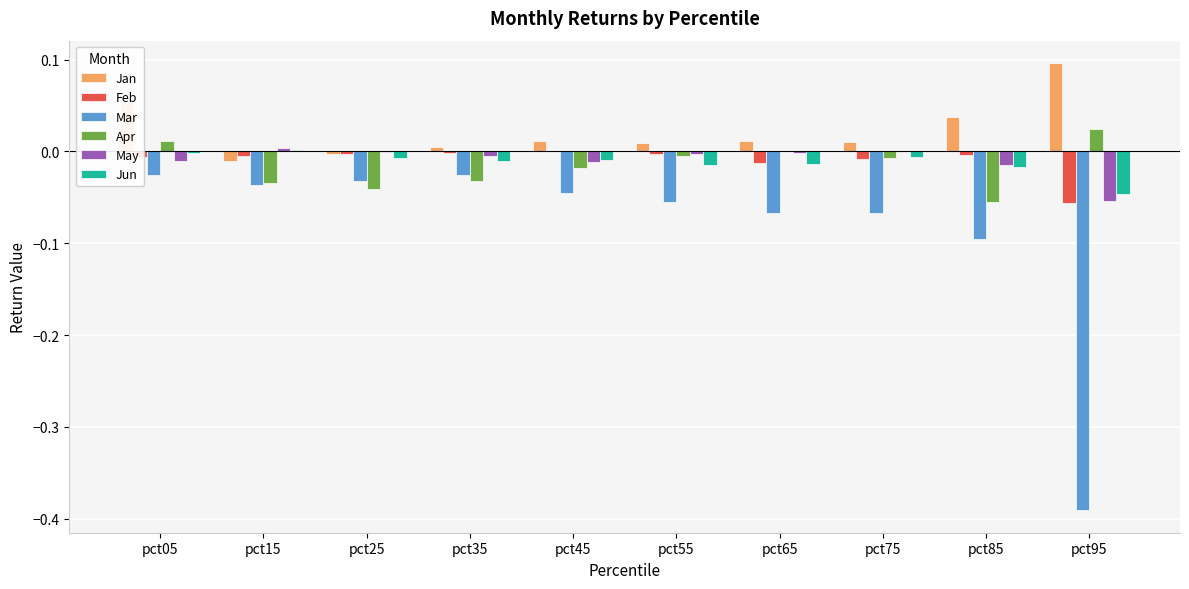

How many distinct data groups are displayed?

6